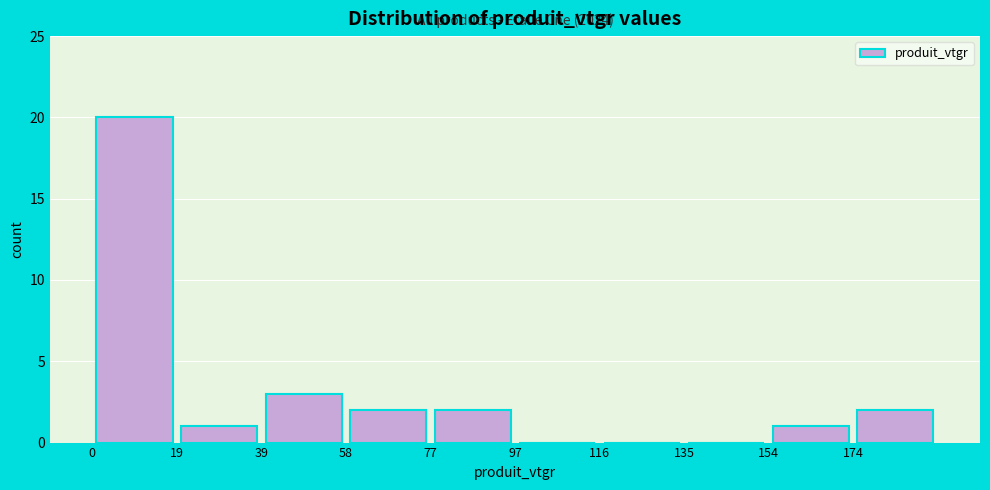

Which range on the x-axis has the tallest bar?

0 to 20